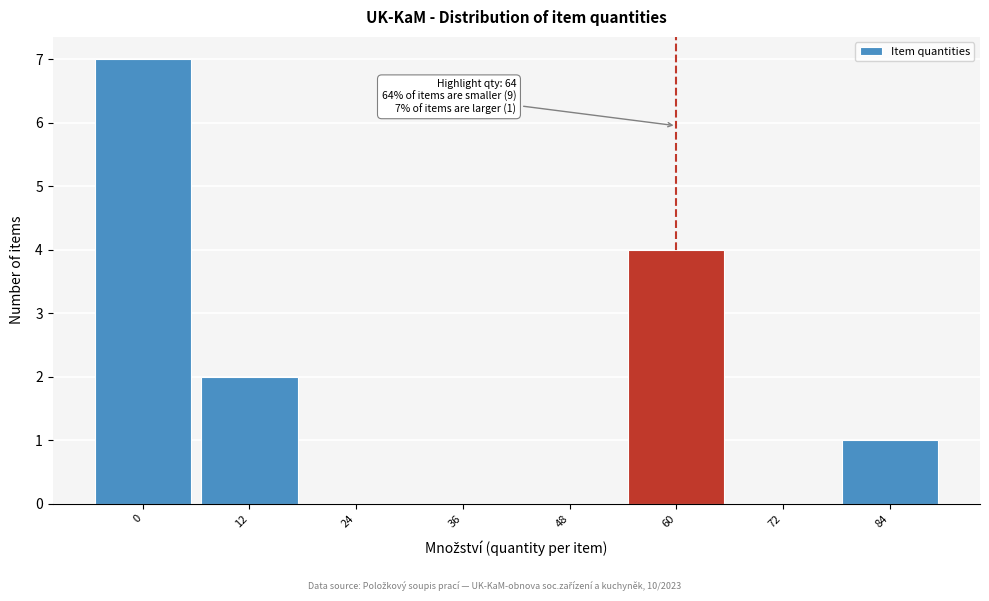

Reading right to left, transcribe all the data shown in this chart.

84=1	72=0	60=4	48=0	36=0	24=0	12=2	0=7